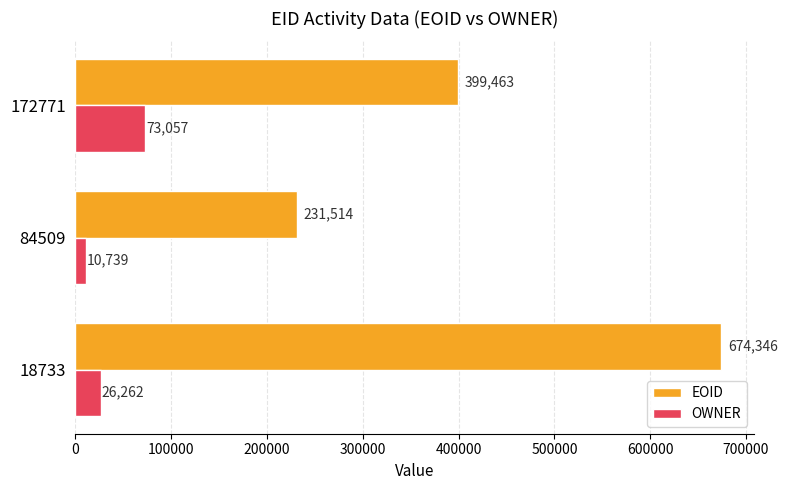

Which series has the largest range (max minus min)?

EOID